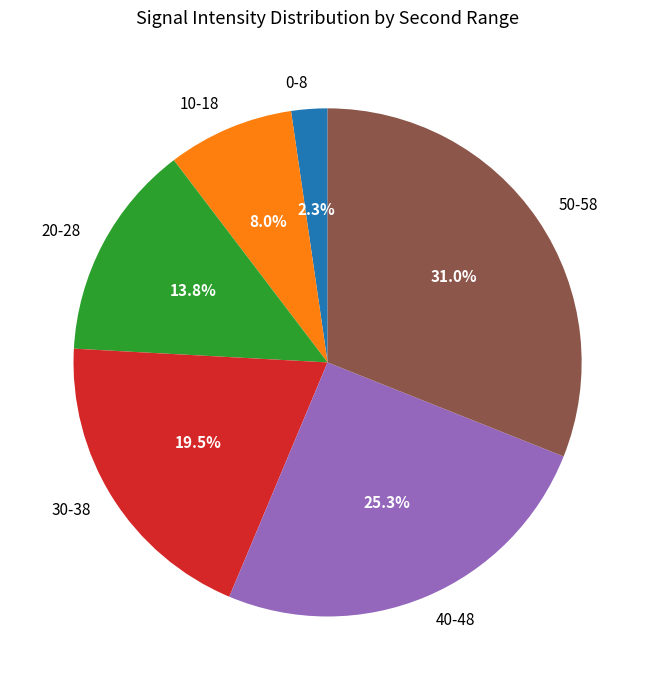

Between 40-48 and 20-28, which is larger?

40-48